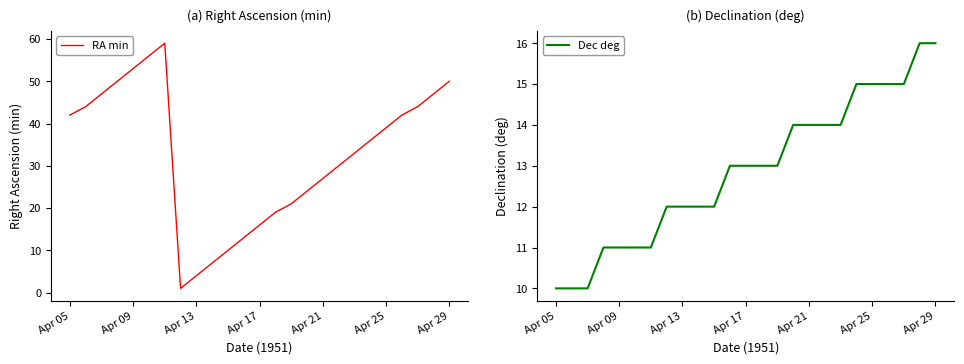

List the series in order of their overall mean, lowest first.

Dec deg, RA min